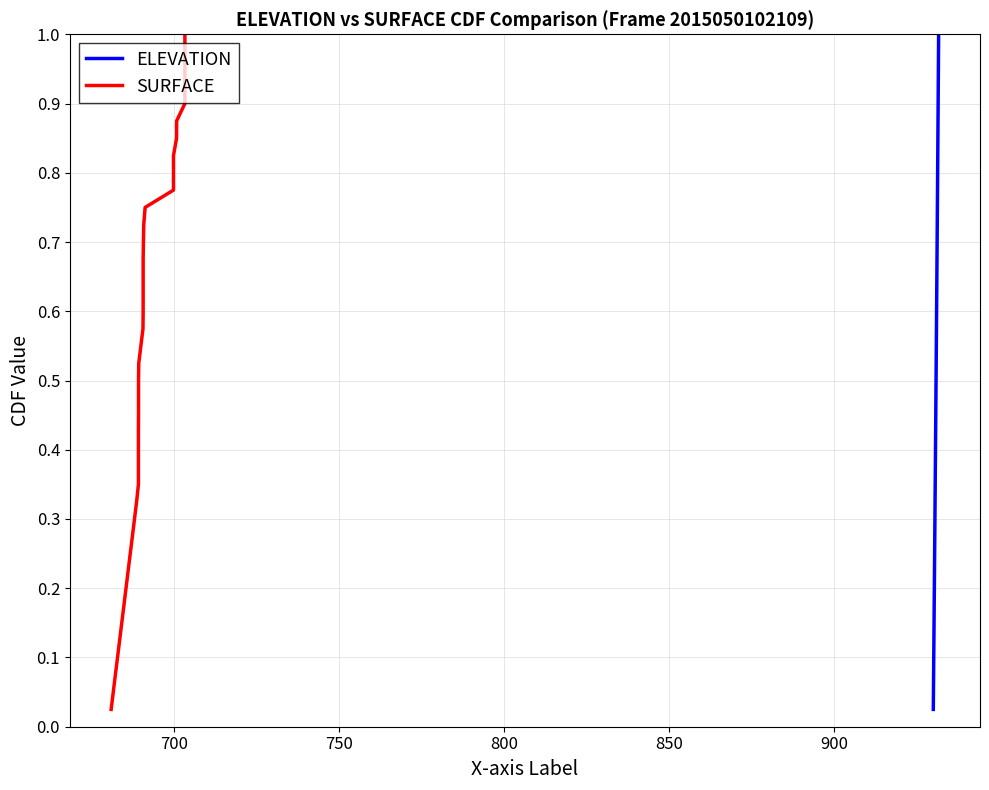

Rank the series by their maximum value, from highest to lowest.

ELEVATION, SURFACE